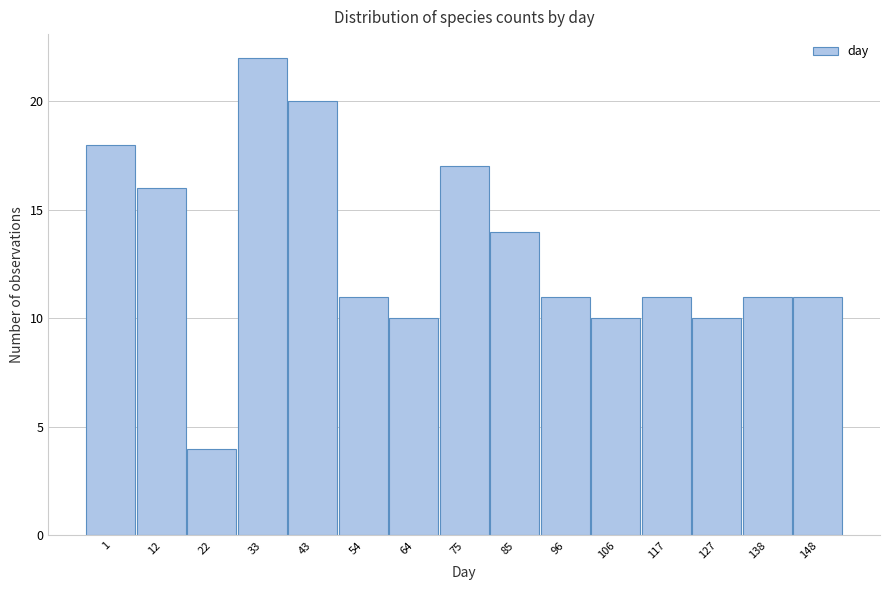

Reading right to left, list all the values displayed in this chart.

148=11	138=11	127=10	117=11	106=10	96=11	85=14	75=17	64=10	54=11	43=20	33=22	22=4	12=16	1=18